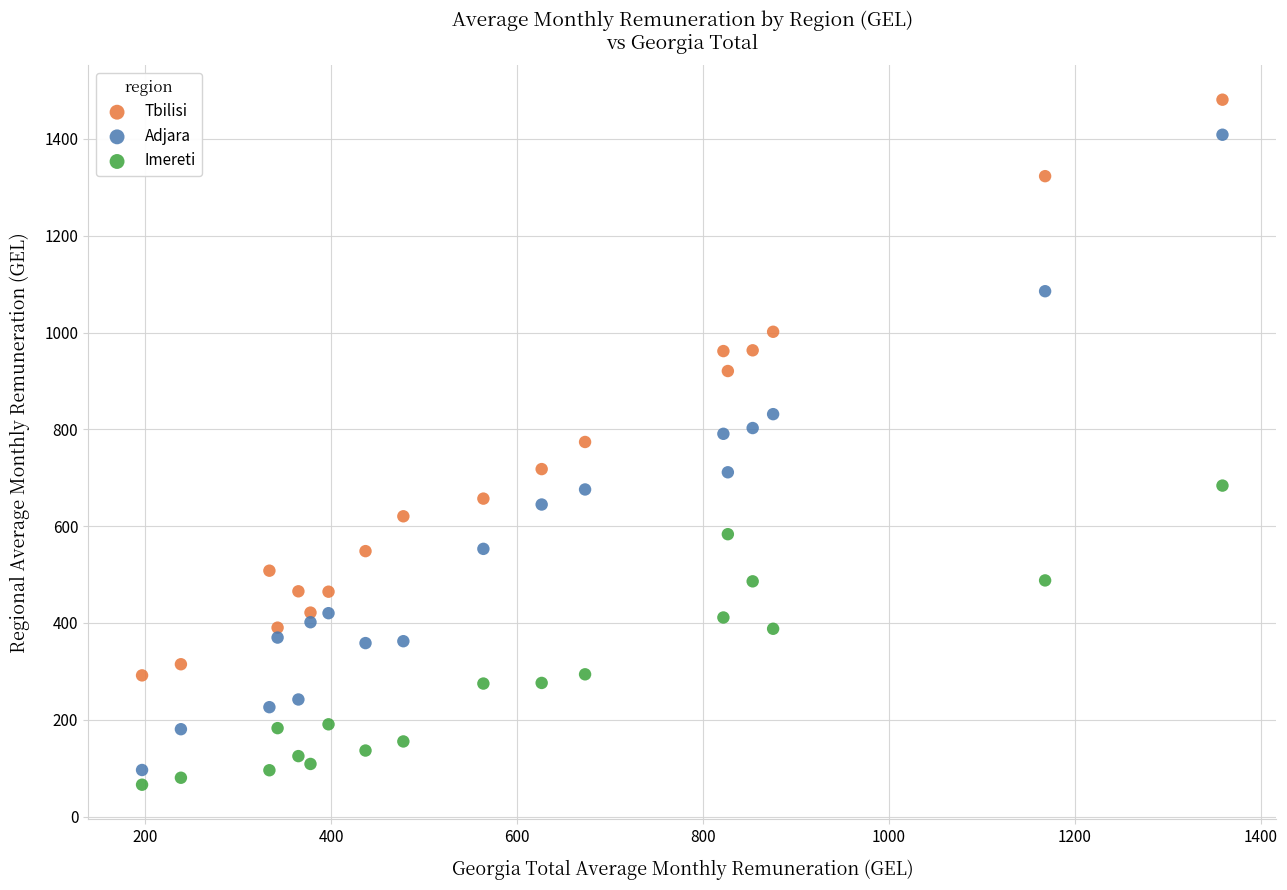

Across all data points, what is the range of Y values (max minus min)?

1415.3